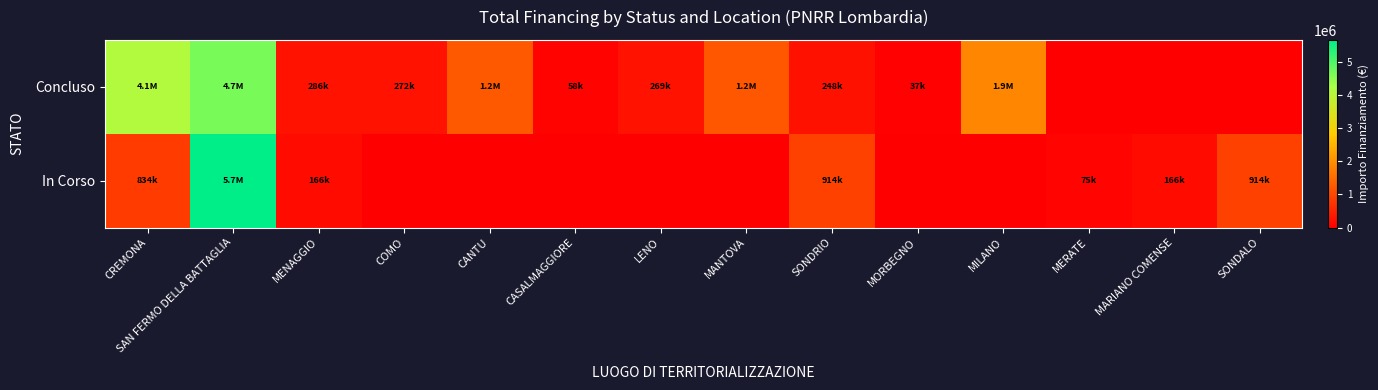

How many series are shown in this chart?

2